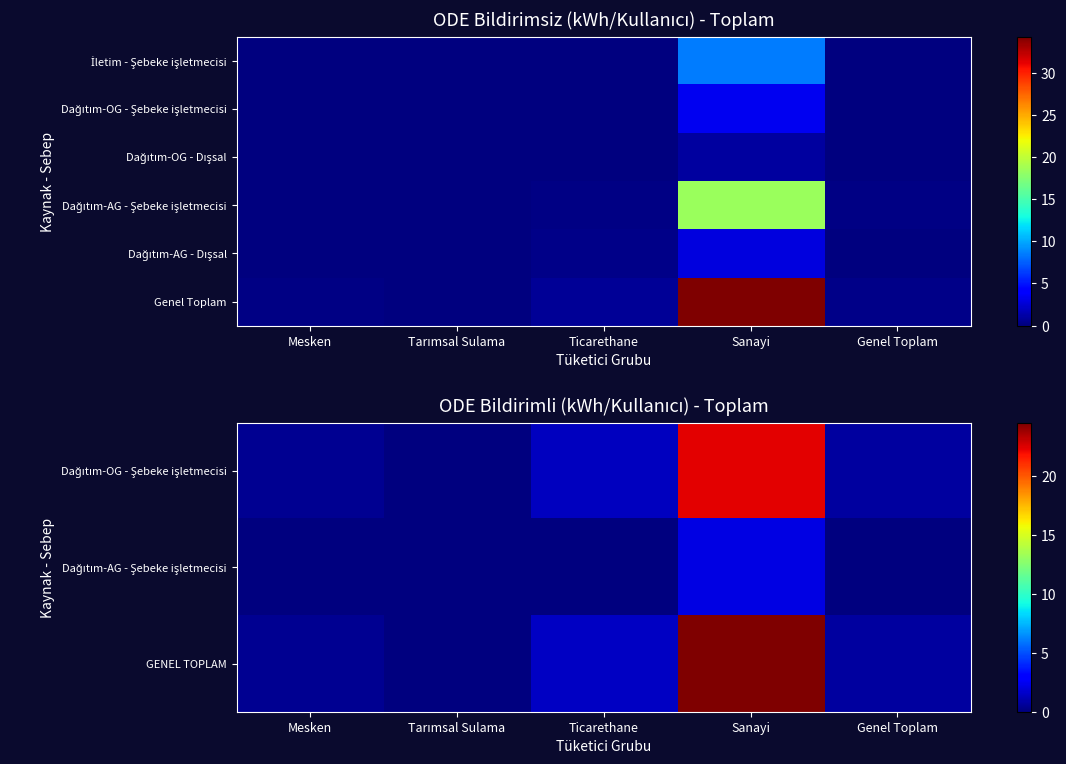

At how many categories does at least one series exceed 14?

1